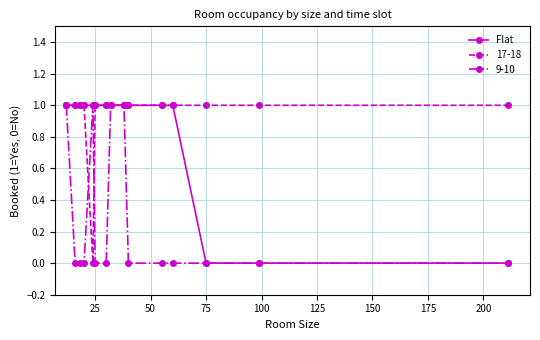

What is the value of the Flat point at the 12th from the left?

1